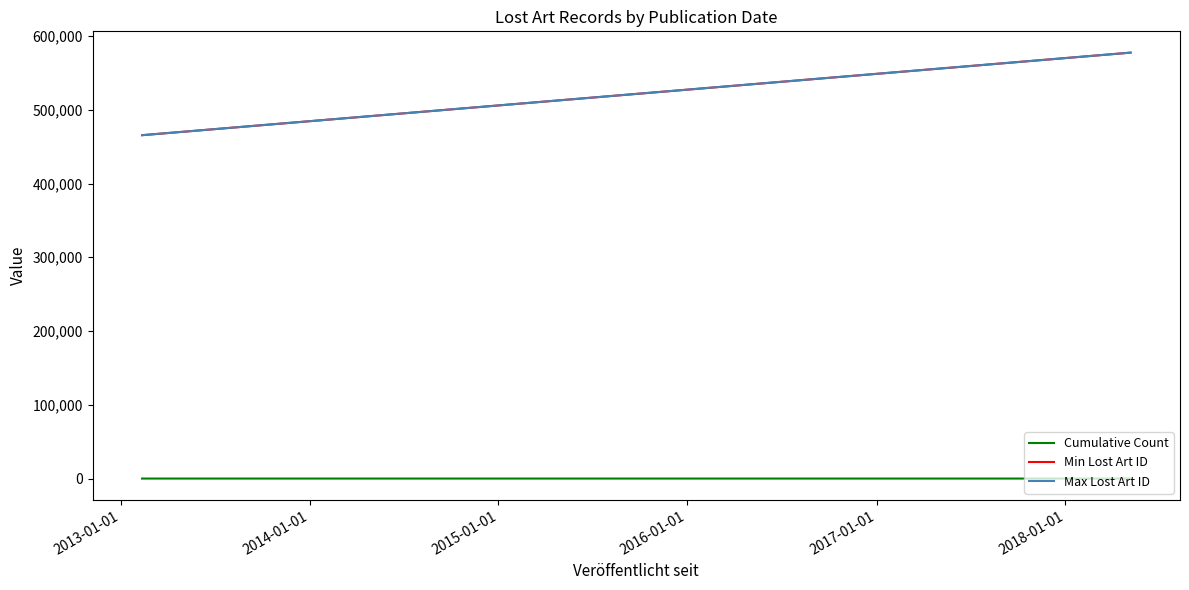

Is the value of Max Lost Art ID at 2013-01-01 greater than the value of Min Lost Art ID at 2013-01-01?

Yes